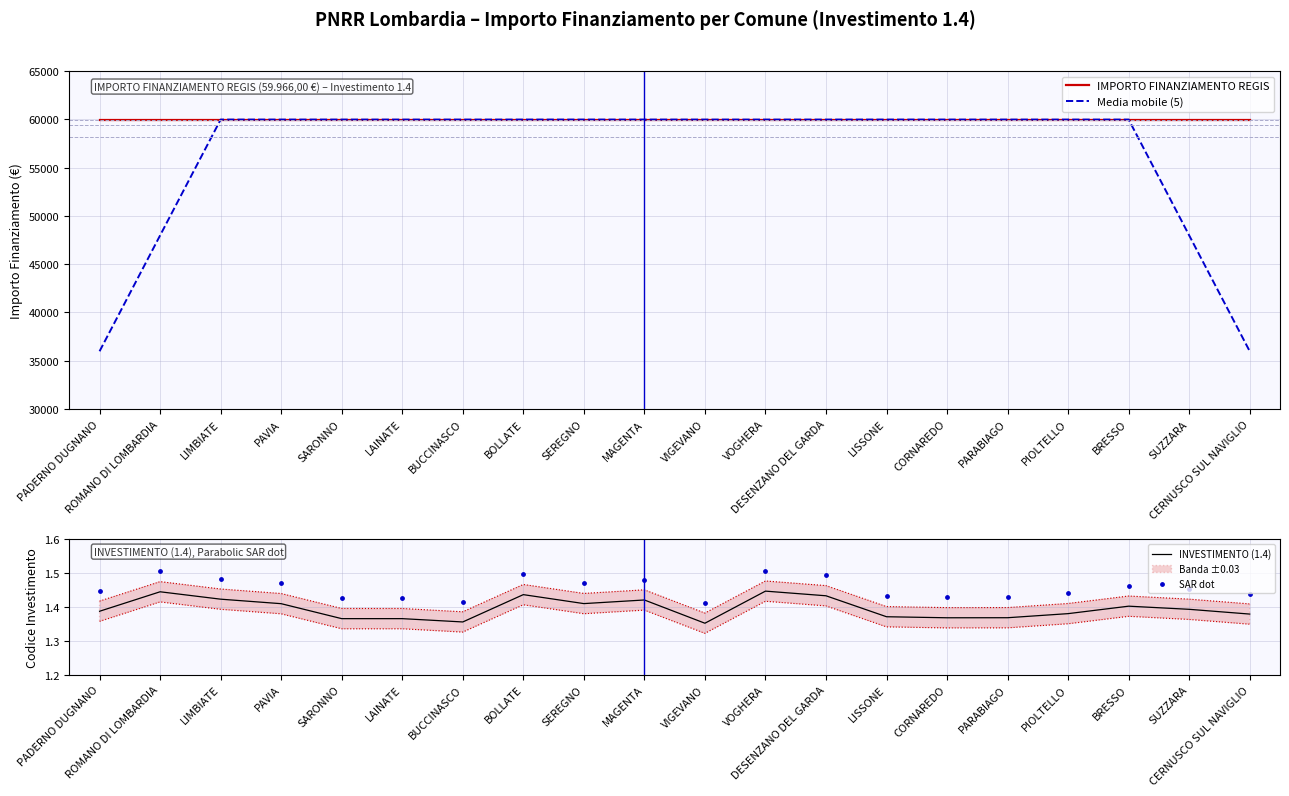

Which series contains the highest Y value?

IMPORTO FINANZIAMENTO REGIS